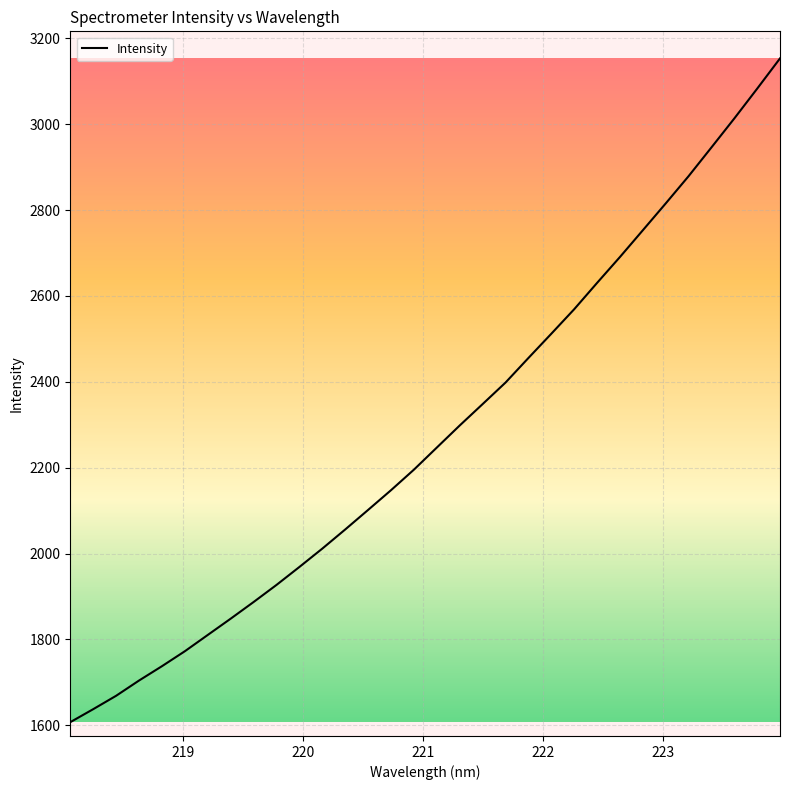

What is the difference between the maximum and minimum values?

1546.0